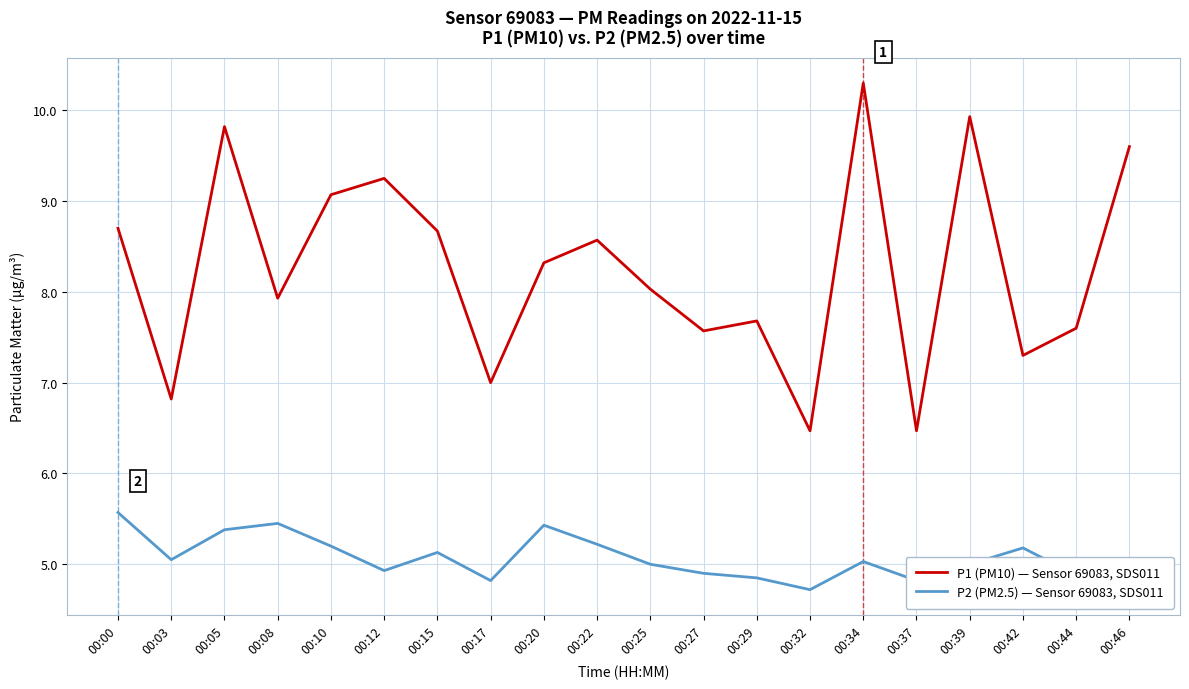

What is the difference between the maximum and minimum values in the P1 (PM10) — Sensor 69083, SDS011 series?

3.8